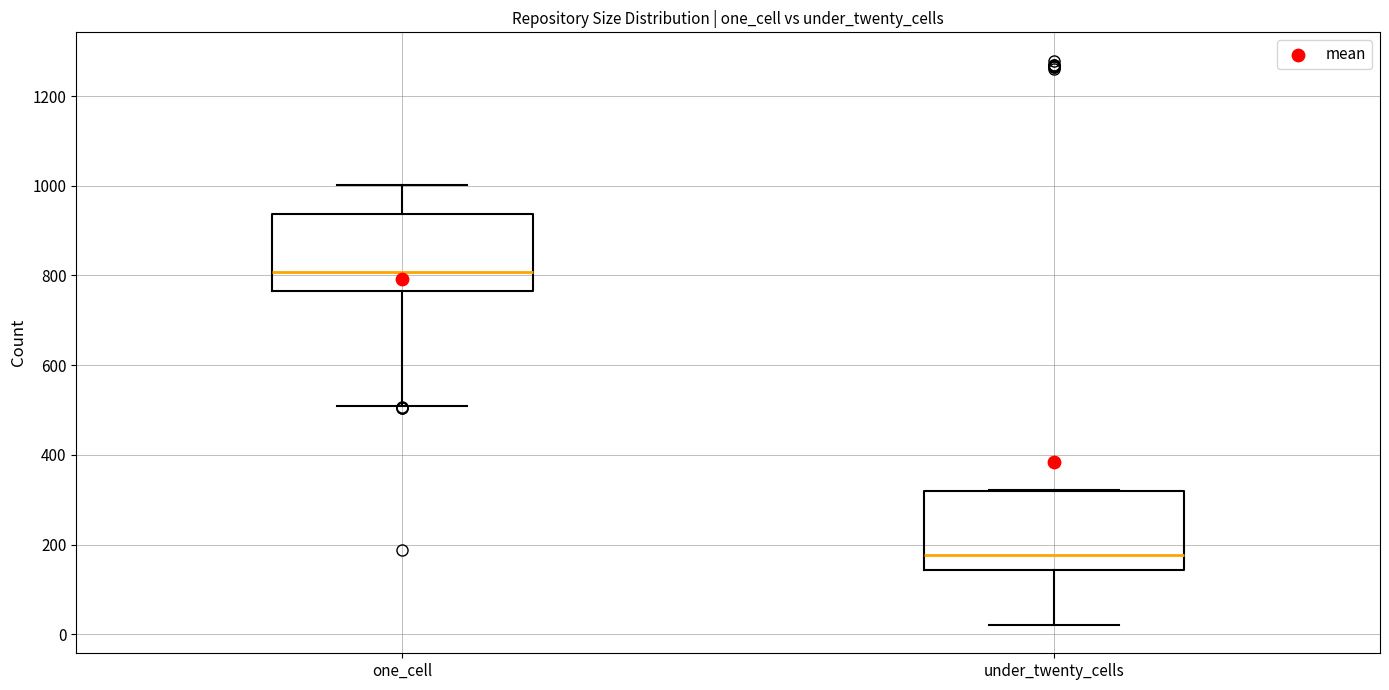

Reading left to right, read every box against the y-axis: the position of its median line, the range the box covers, and the ends of its whiskers. The values are not printed on the chart, so give them approximately, as read against the axis.

one_cell: median 800, box 760 to 940, whiskers 500 to 1000
under_twenty_cells: median 180, box 140 to 320, whiskers 20 to 320